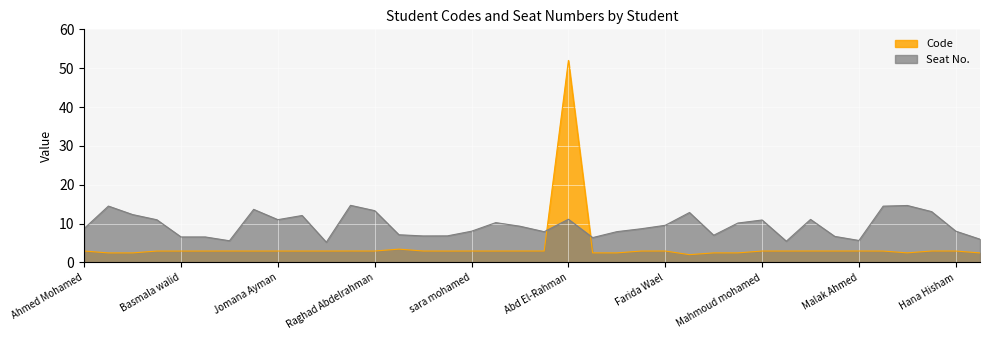

What is the approximate value at Lilly Ehab?

2.5